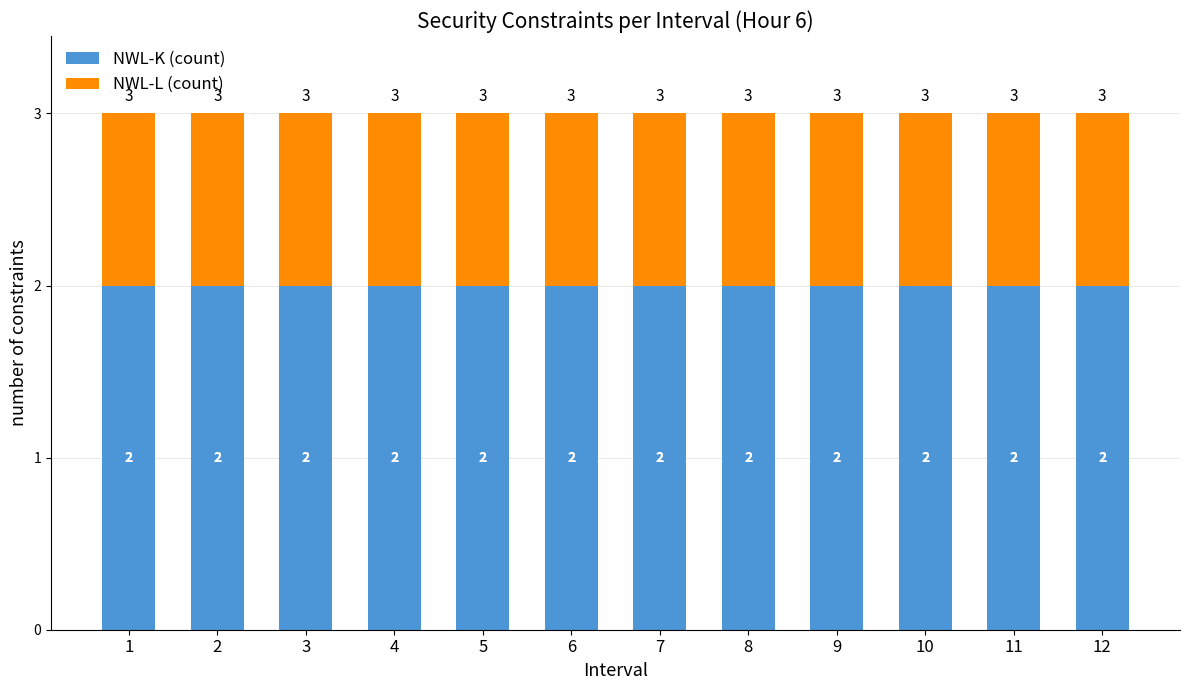

What is the total value across all series at 5?

3